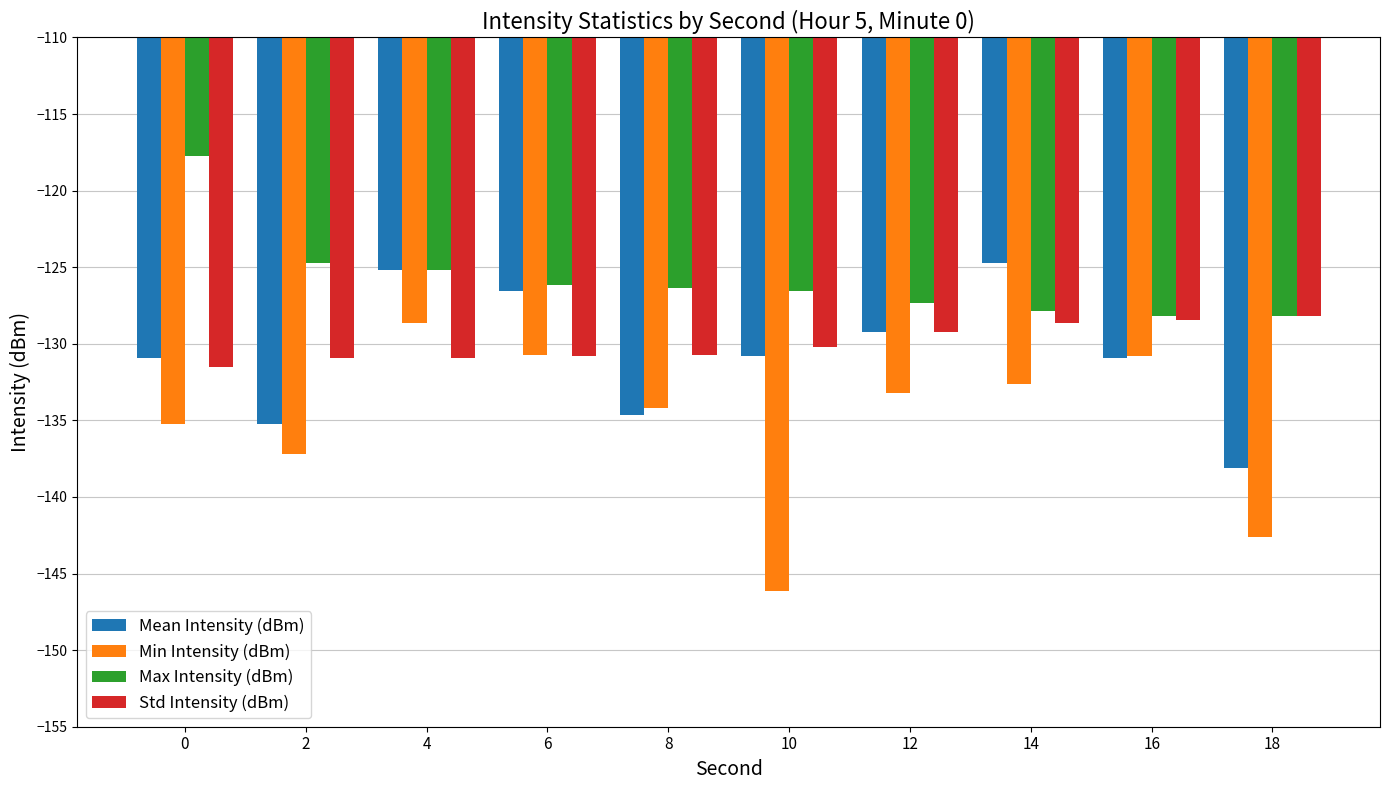

Between 8 and 14, which series saw the biggest shift?

Mean Intensity (dBm)